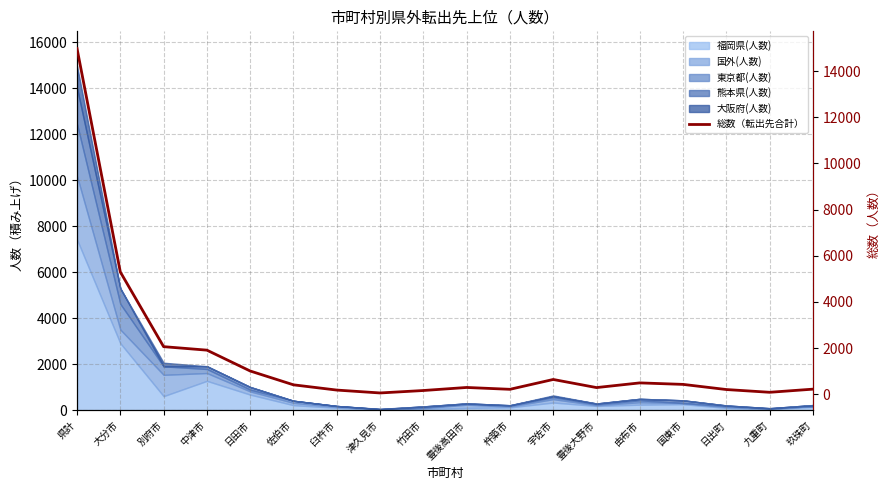

What is the value of the 12th point from the left?

642